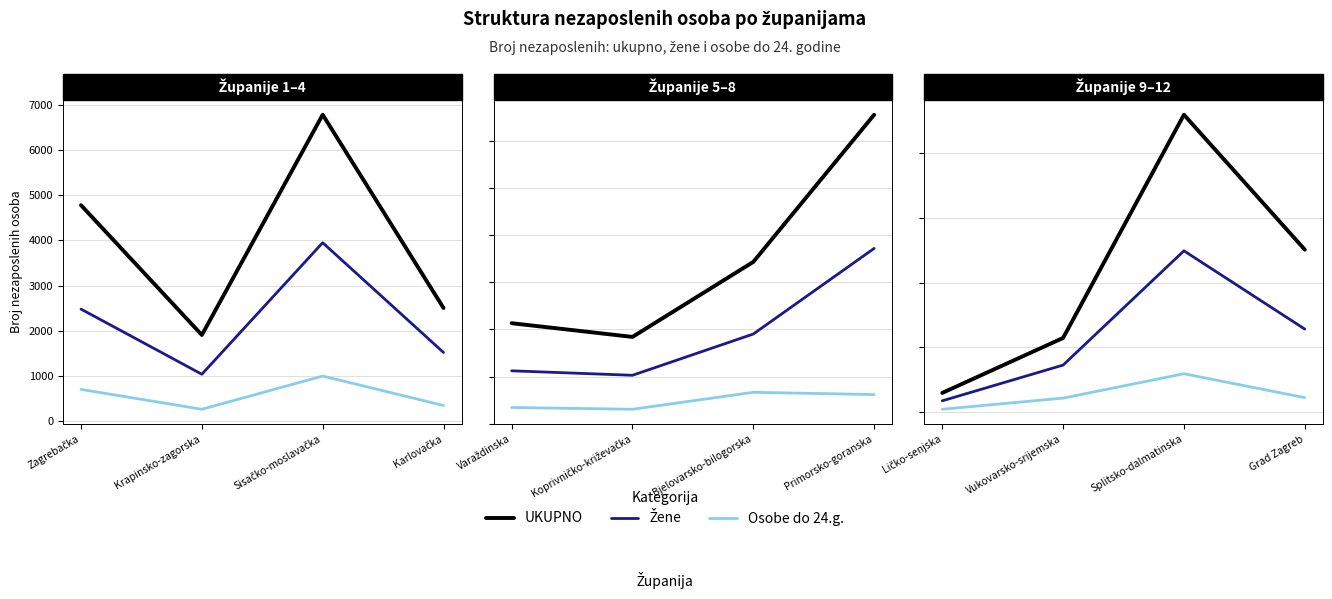

How many lines are shown in the chart?

3